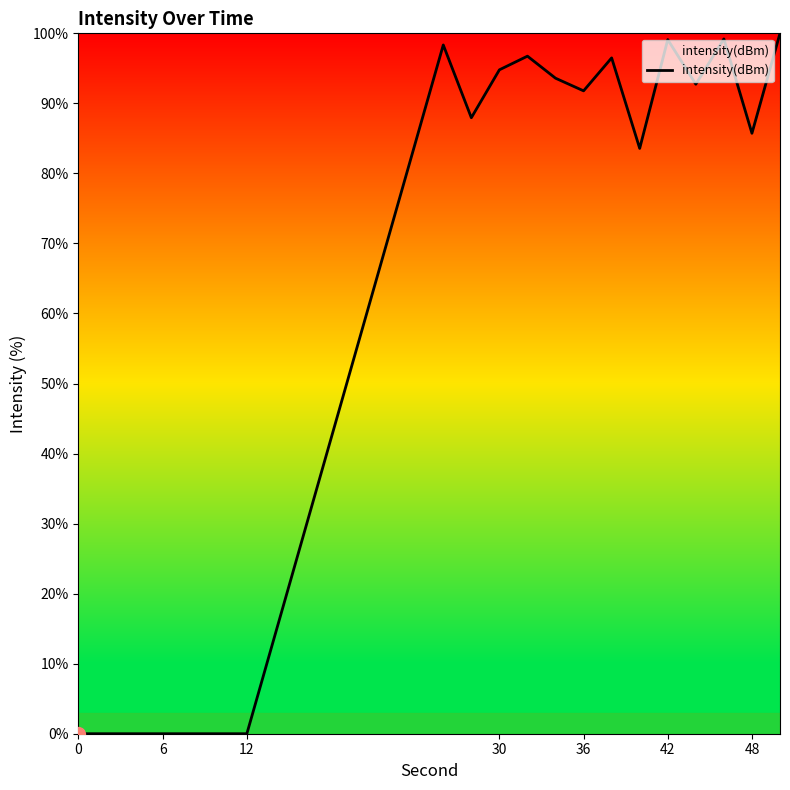

What is the greatest value displayed?

100.0